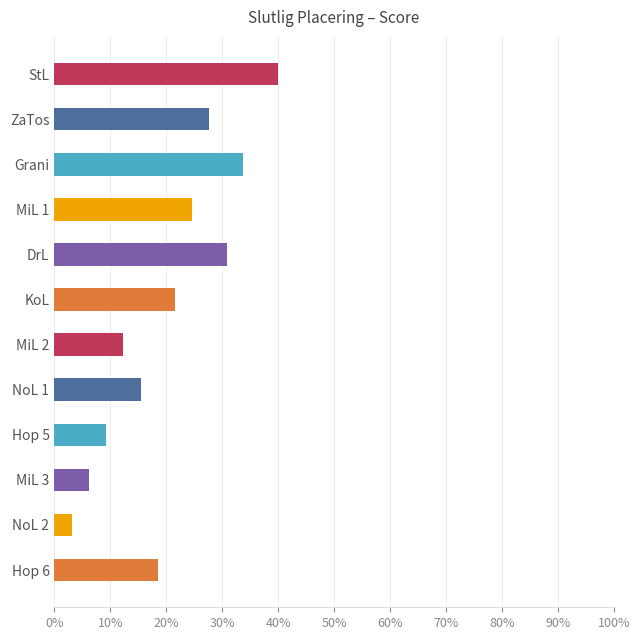

Which category has the lowest value across all series?

NoL 2